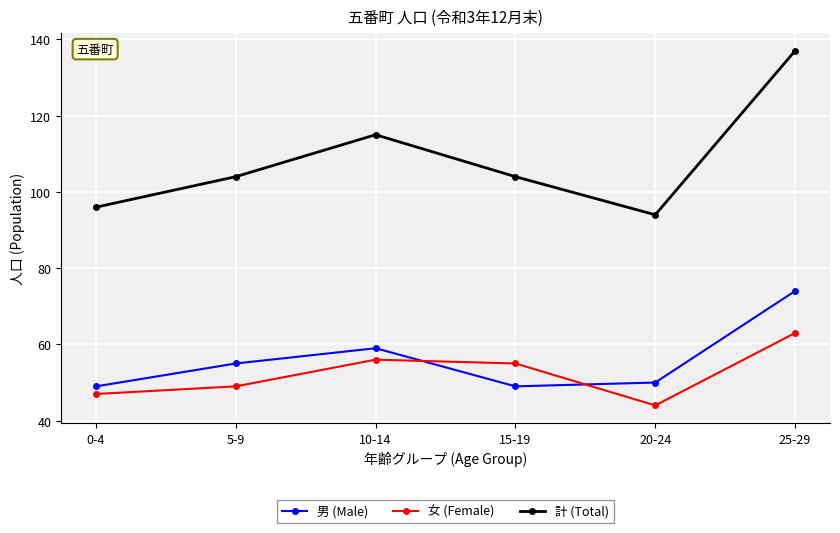

At which category is the sum across all series the highest?

25-29